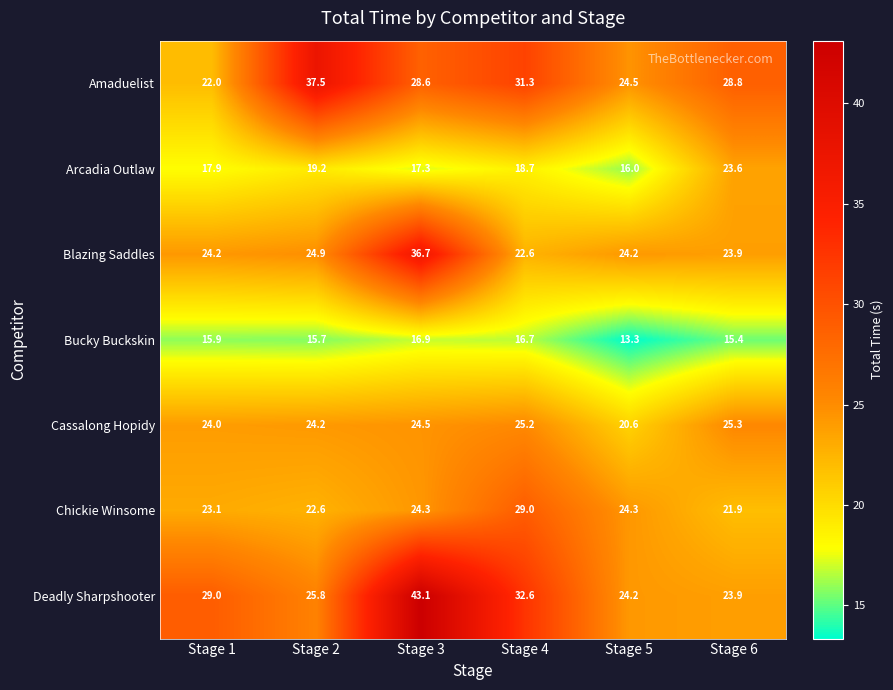

How many distinct data groups are displayed?

7